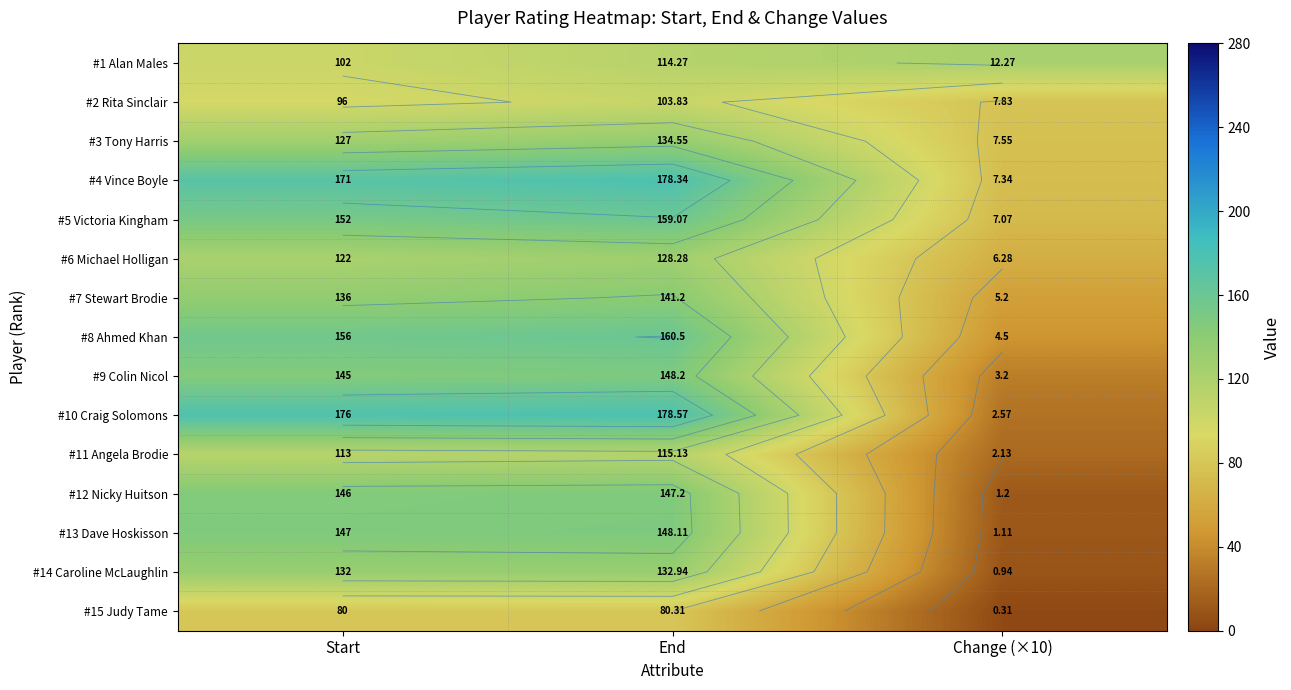

What is the total value across all series at End?

2070.5